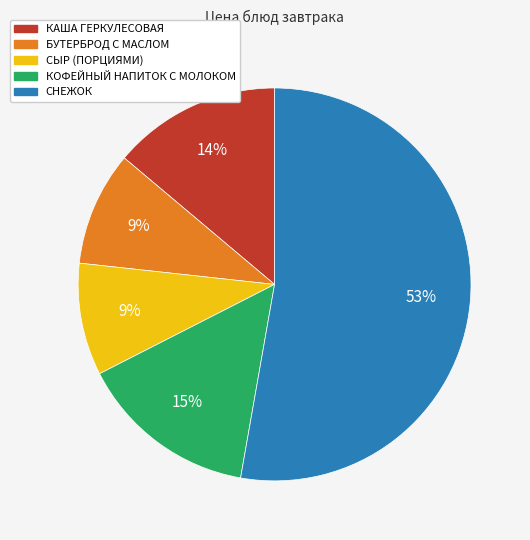

Which has a higher value, КАША ГЕРКУЛЕСОВАЯ or СНЕЖОК?

СНЕЖОК